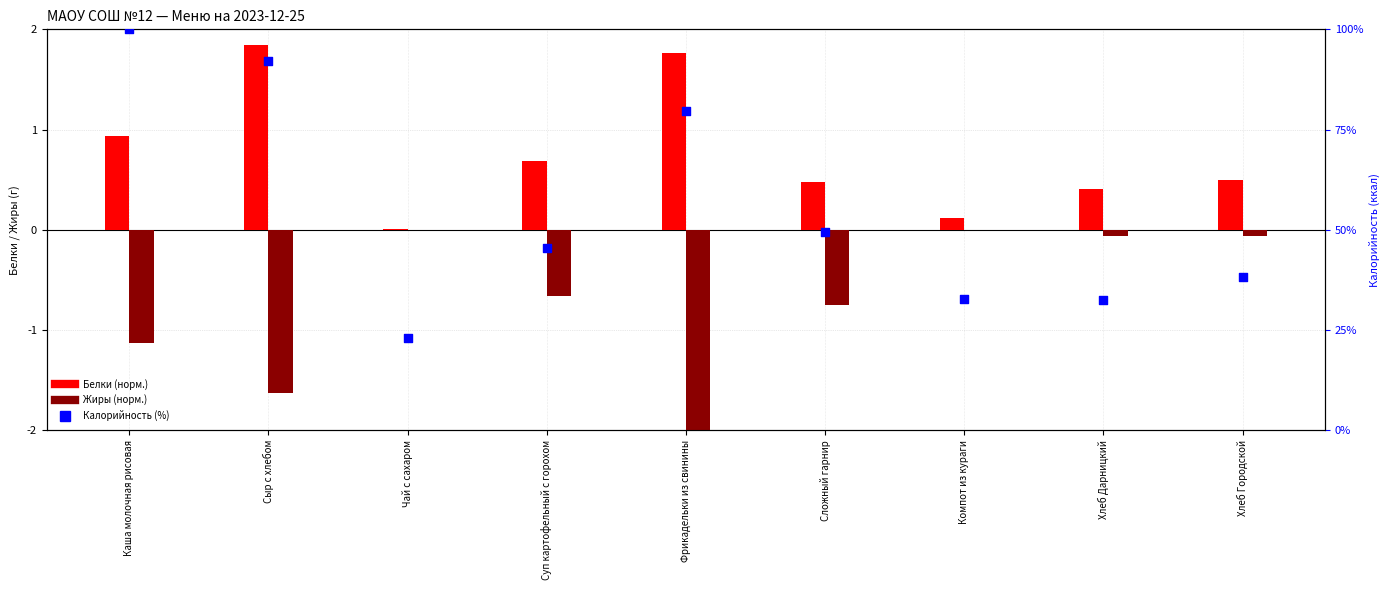

Which series reaches the maximum Y coordinate?

Калорийность (%)